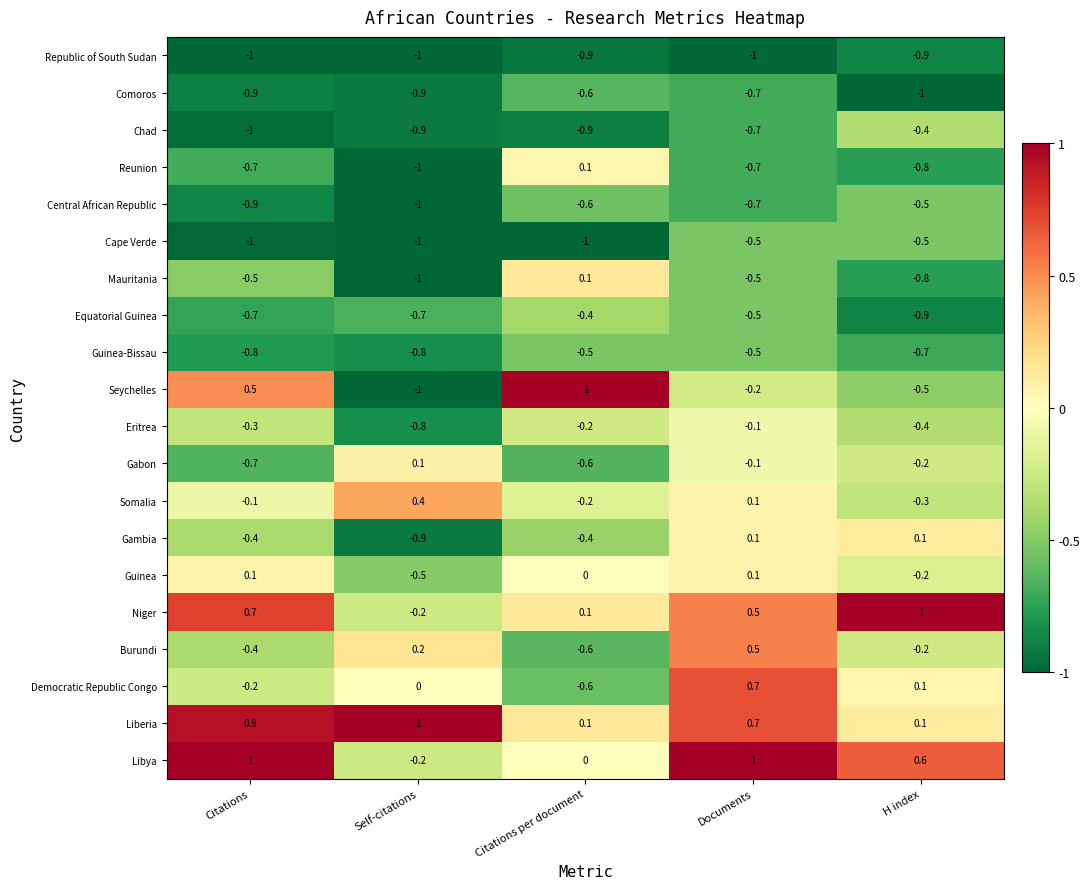

What is the difference between the highest and lowest values at H index?

2.0